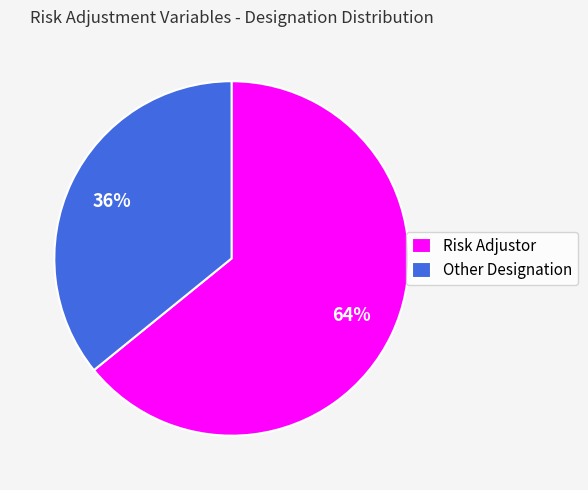

To the nearest percent, what is the average slice percentage?

50%